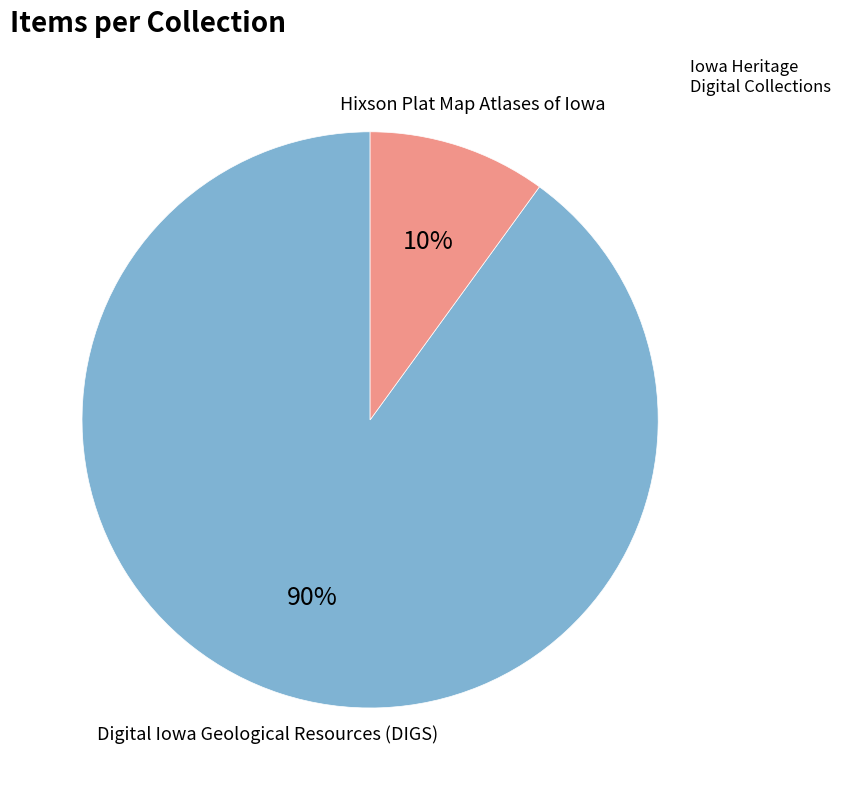

To the nearest percent, what is the average slice percentage?

50%